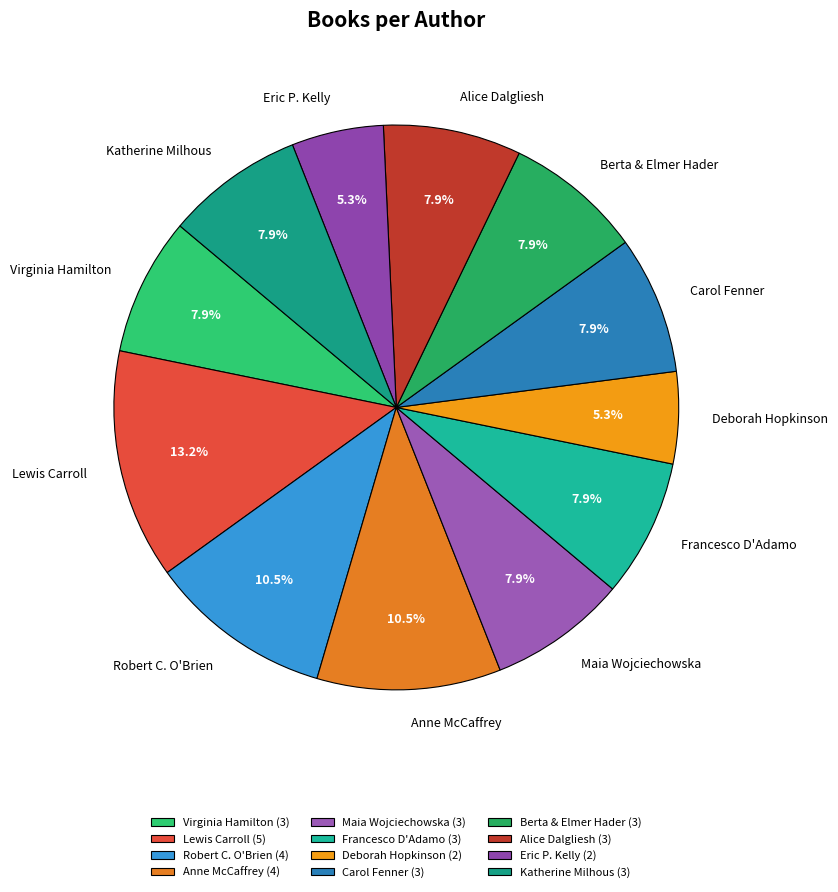

Is there a majority slice in this chart?

No